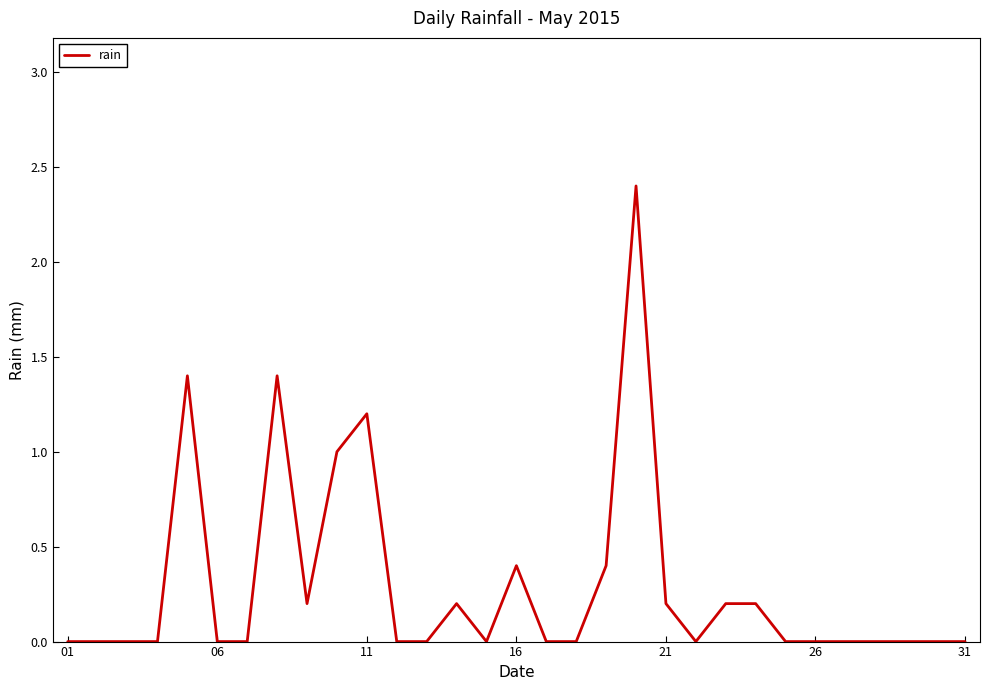

What is the maximum value shown in the chart?

2.4